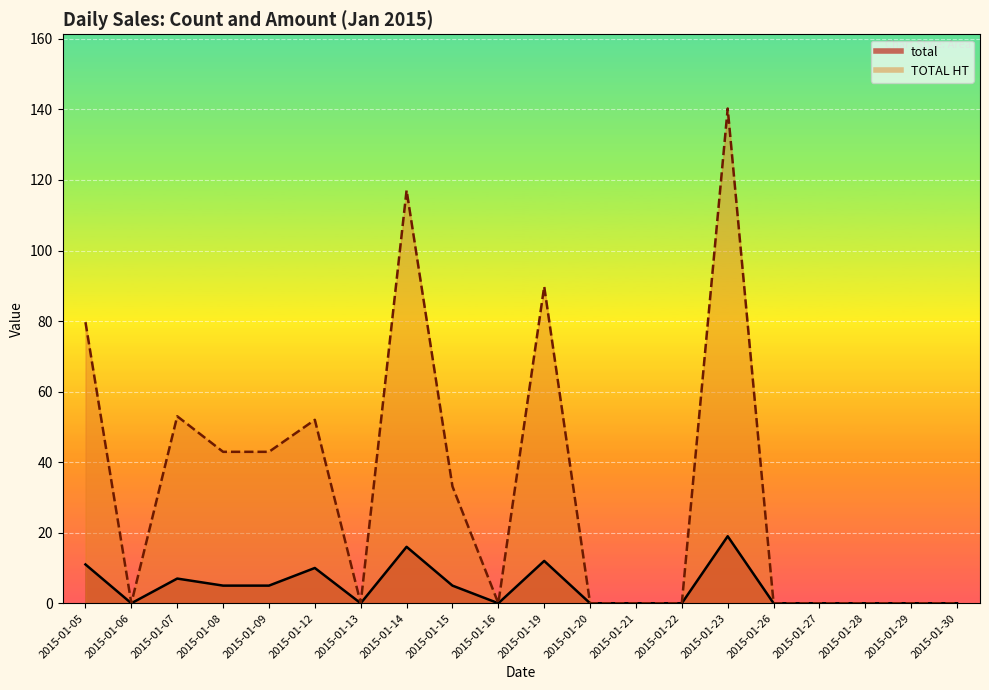

How many lines are shown in the chart?

2